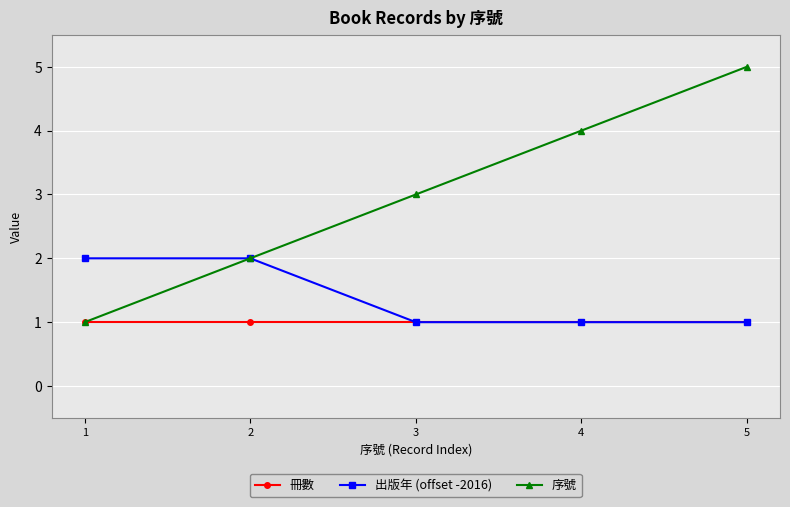

The 序號 series shows 1 at 2. True or false?

False